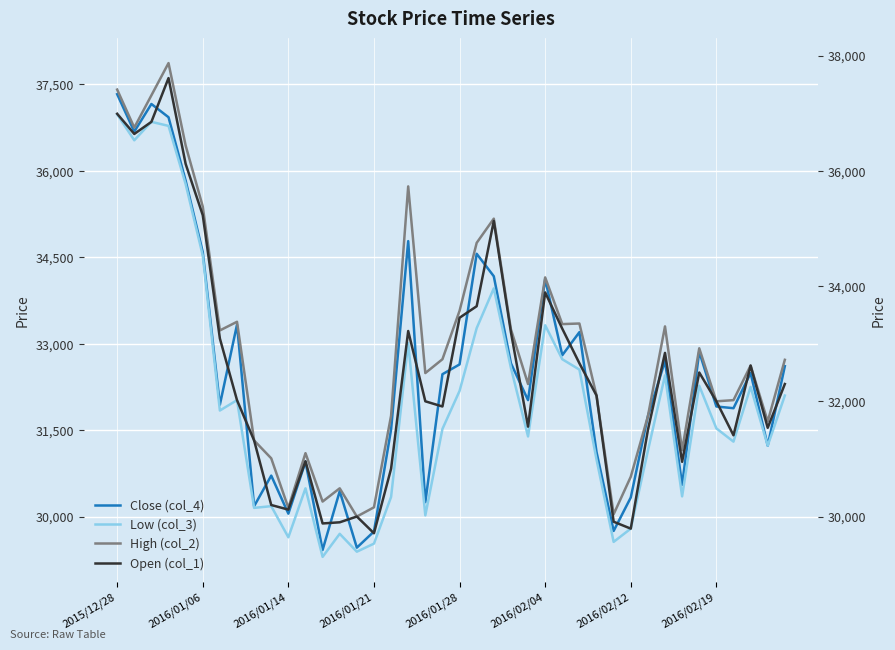

What position from the right is 2016/01/28?

20